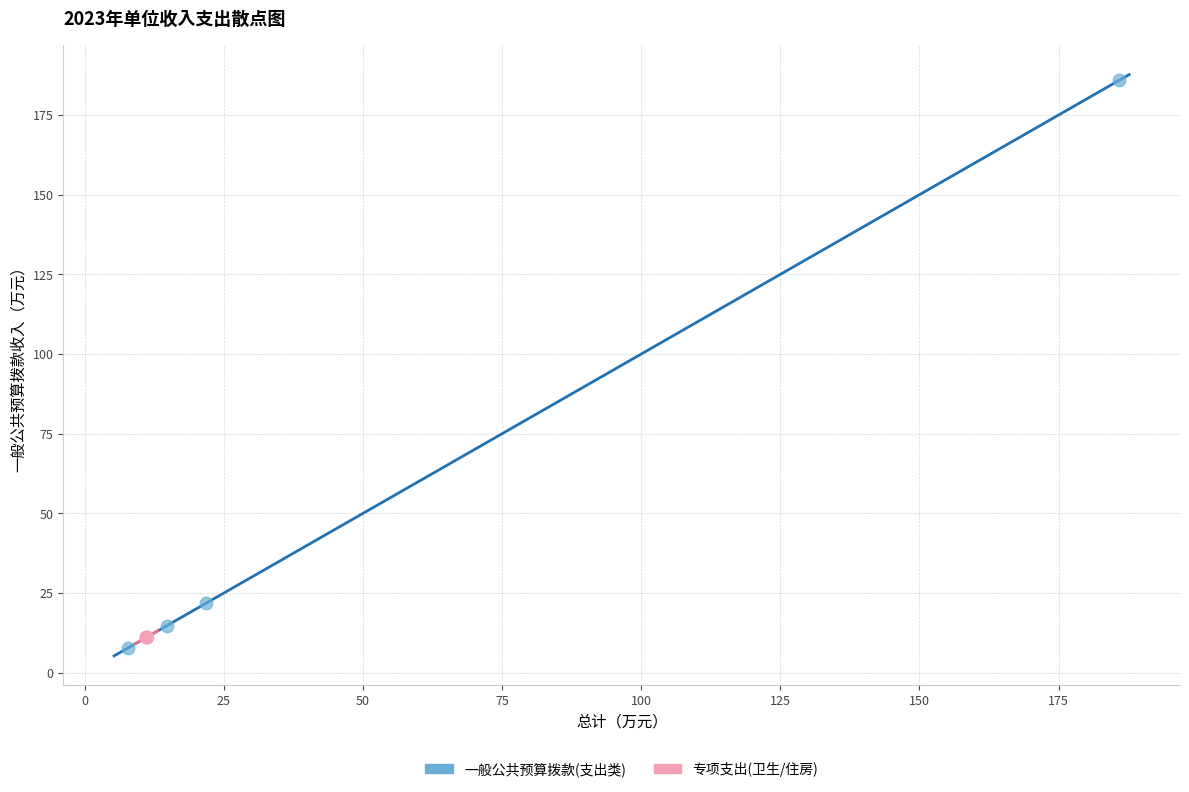

Which series contains the highest Y value?

一般公共预算拨款(支出类)